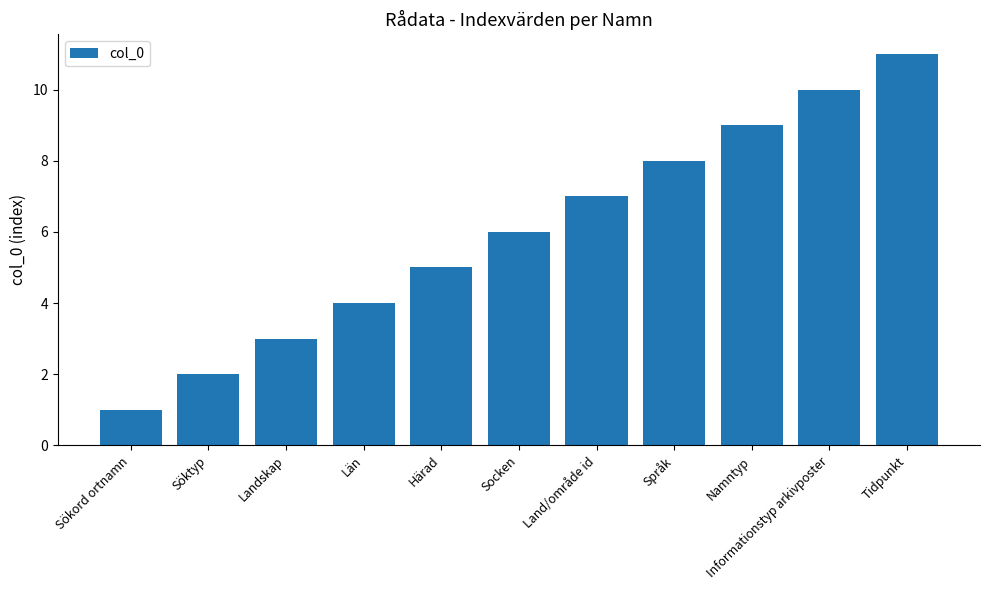

How many bars are there in total?

11